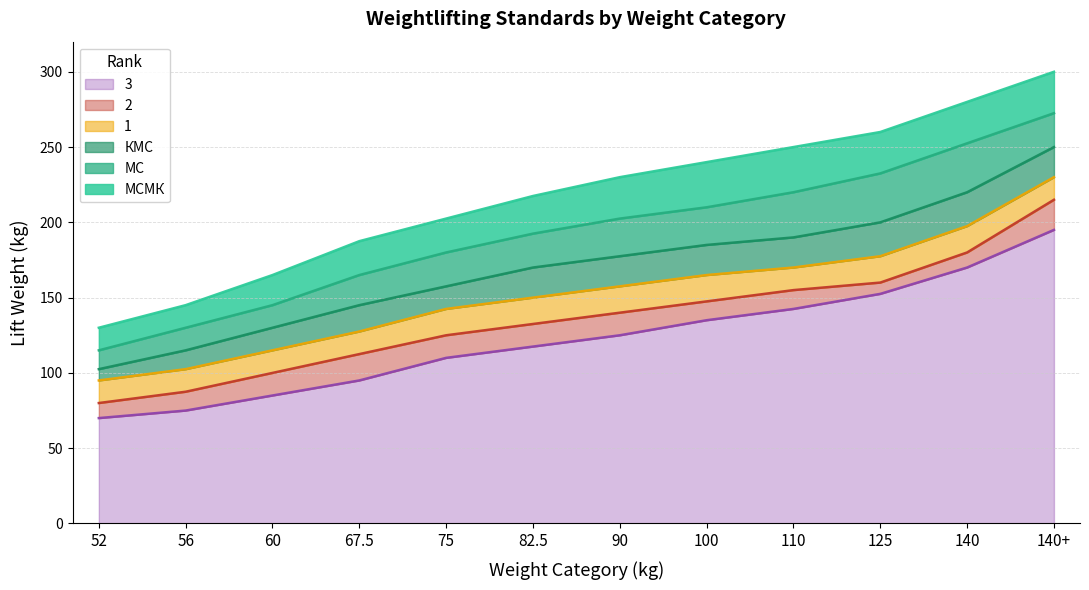

What is the maximum value for МС?

272.5